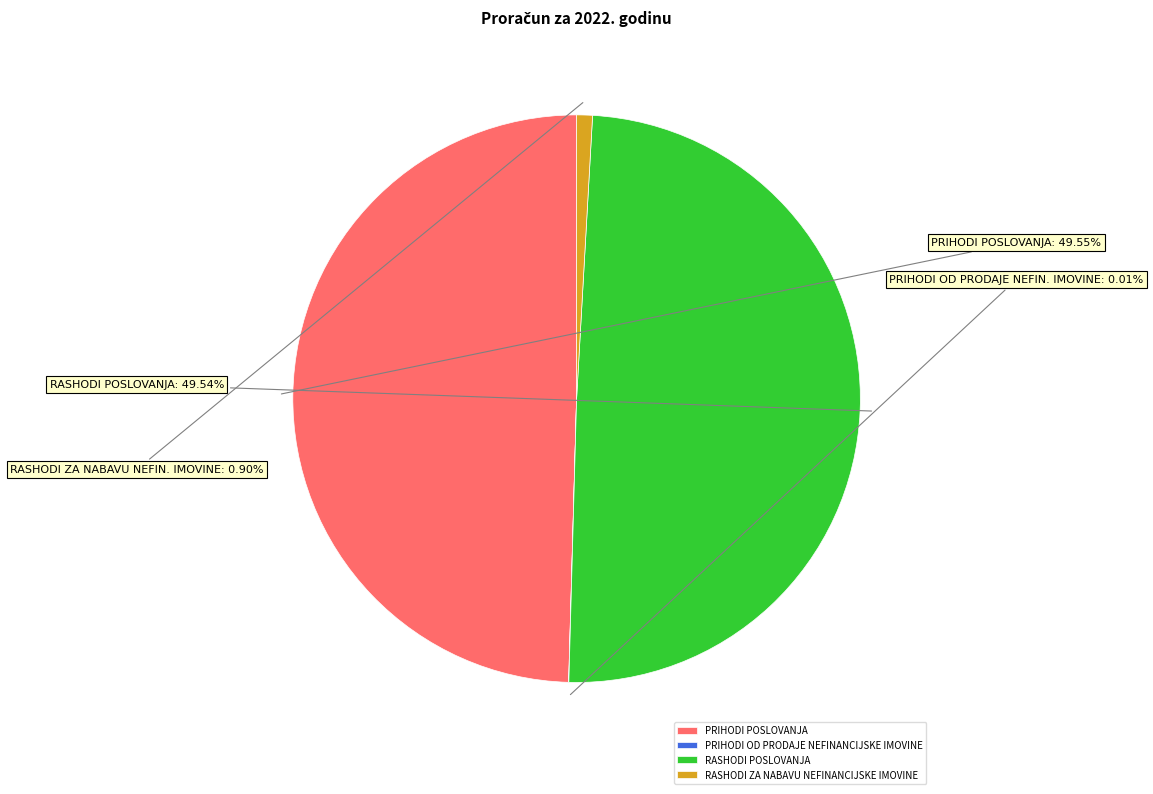

To the nearest percent, what portion does RASHODI POSLOVANJA represent?

50%